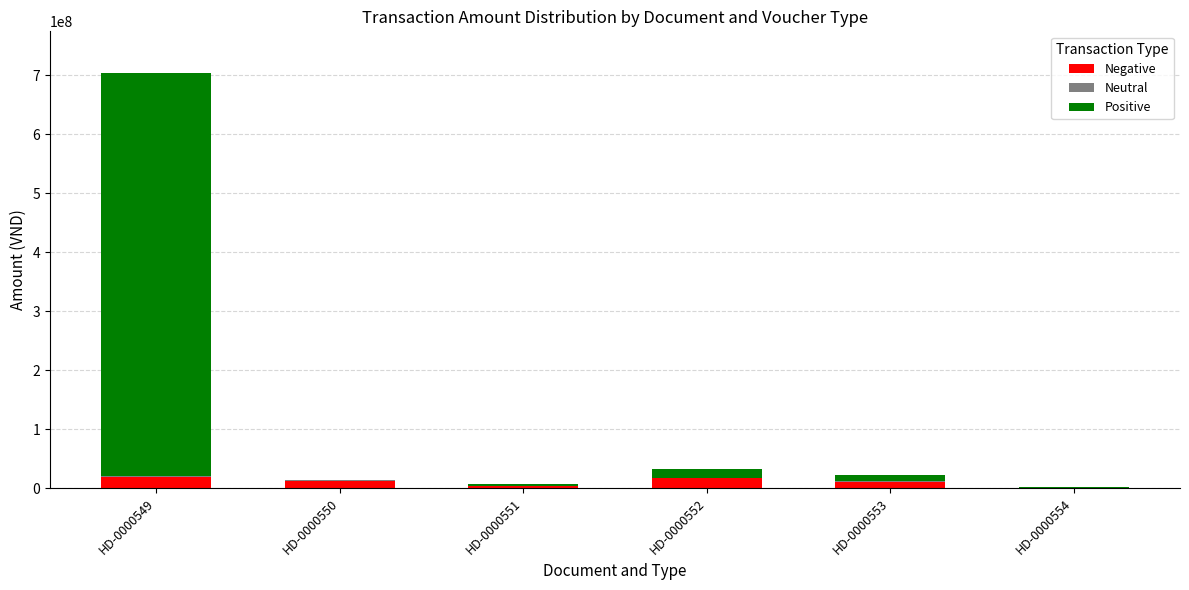

What is the total value across all series at HD-0000554?

1540000